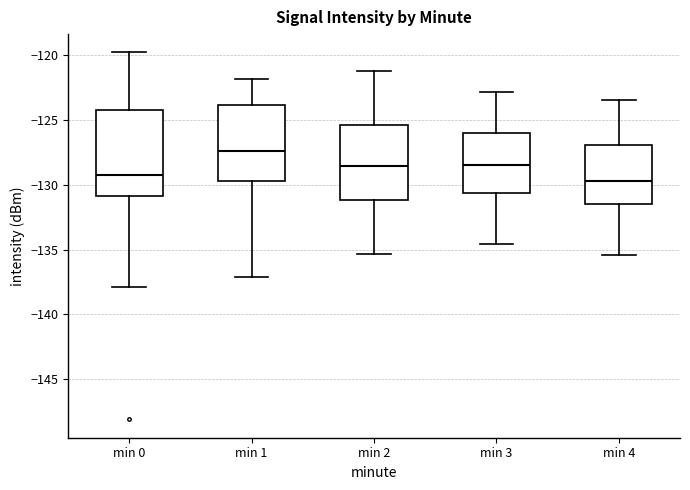

Reading left to right, read every box against the y-axis: the position of its median line, the range the box covers, and the ends of its whiskers. The values are not printed on the chart, so give them approximately, as read against the axis.

min 0: median -129.5, box -131.0 to -124.5, whiskers -138.0 to -120.0
min 1: median -127.5, box -129.5 to -124.0, whiskers -137.0 to -122.0
min 2: median -128.5, box -131.0 to -125.5, whiskers -135.5 to -121.0
min 3: median -128.5, box -130.5 to -126.0, whiskers -134.5 to -123.0
min 4: median -129.5, box -131.5 to -127.0, whiskers -135.5 to -123.5